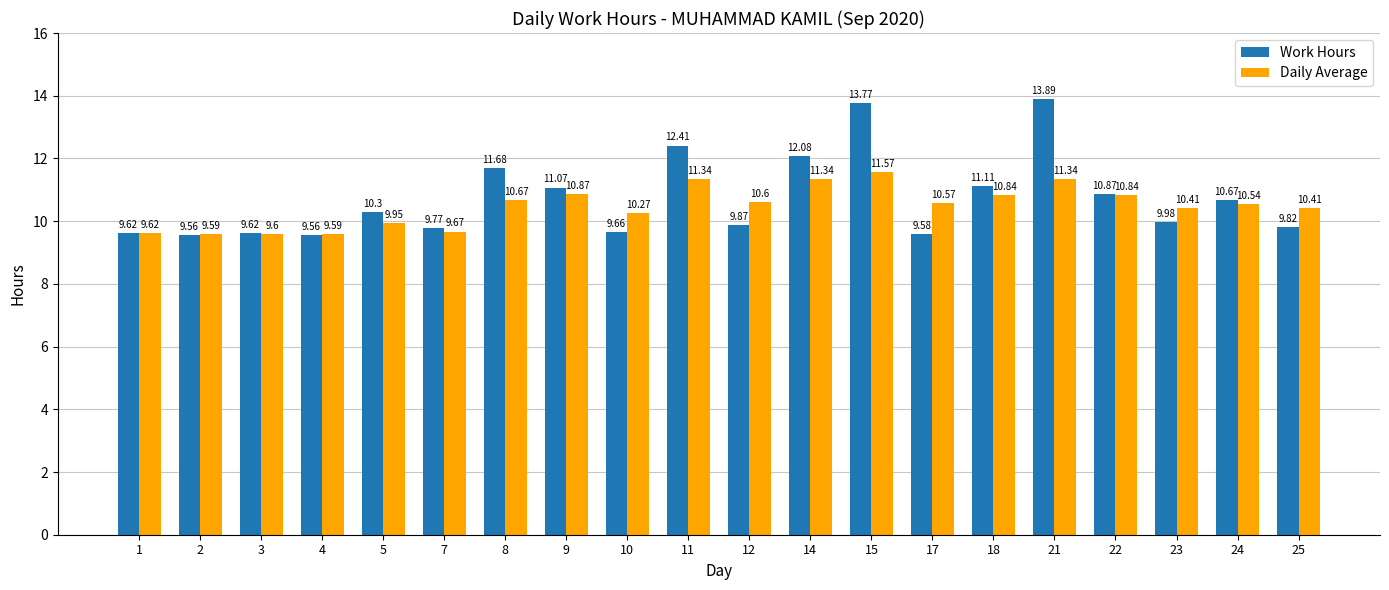

What is the value of the Daily Average bar at the 9th from the left?

10.3